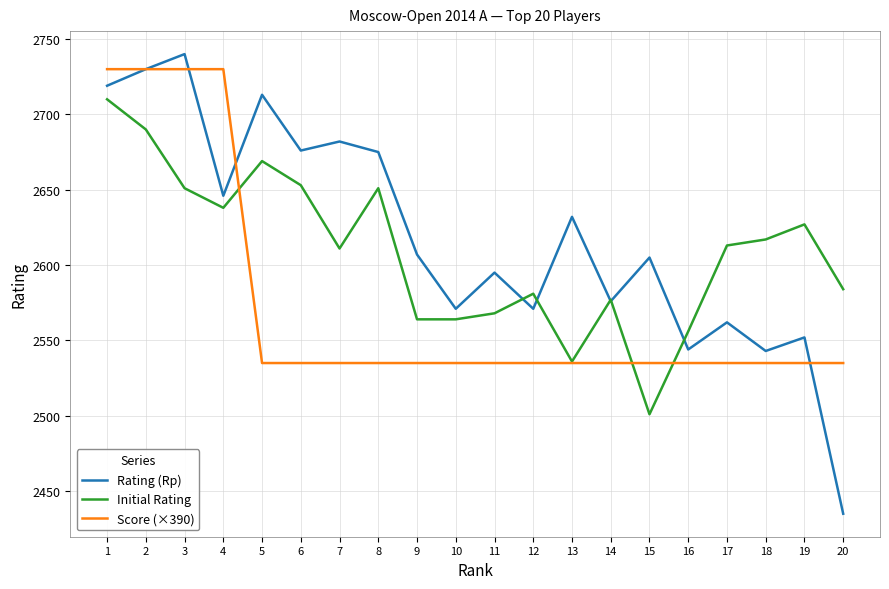

At which label is Rating (Rp) closest to 2587?

11